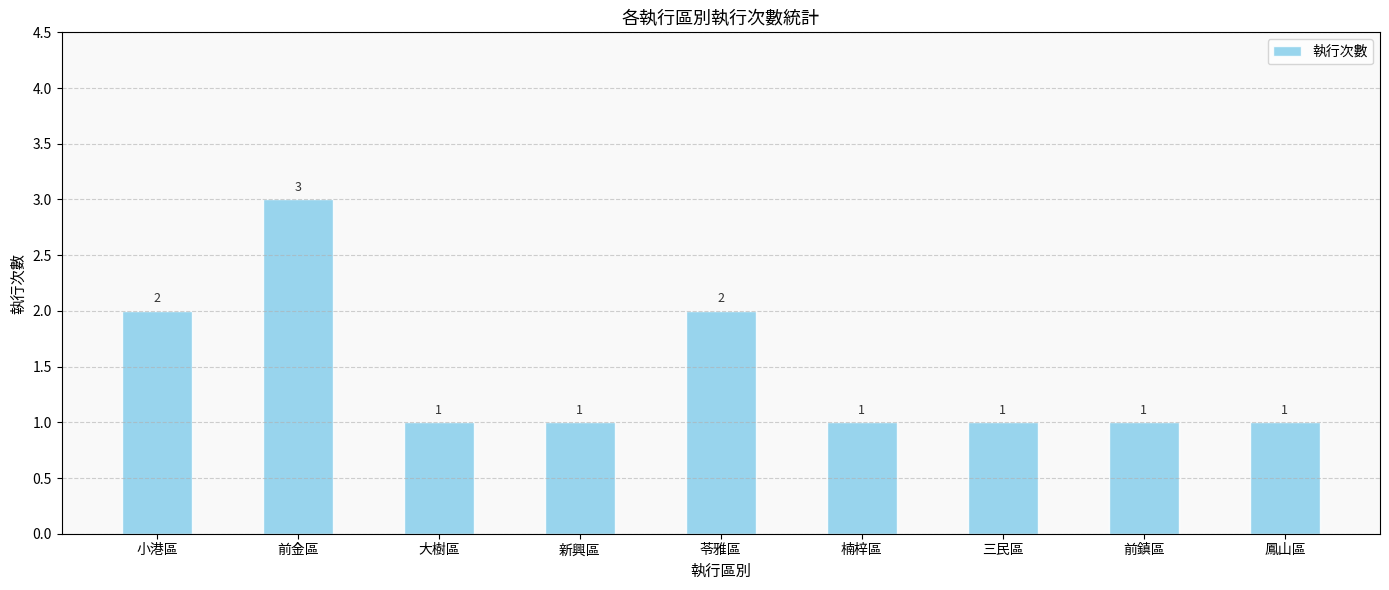

What is the value of the 3rd bar from the left?

1